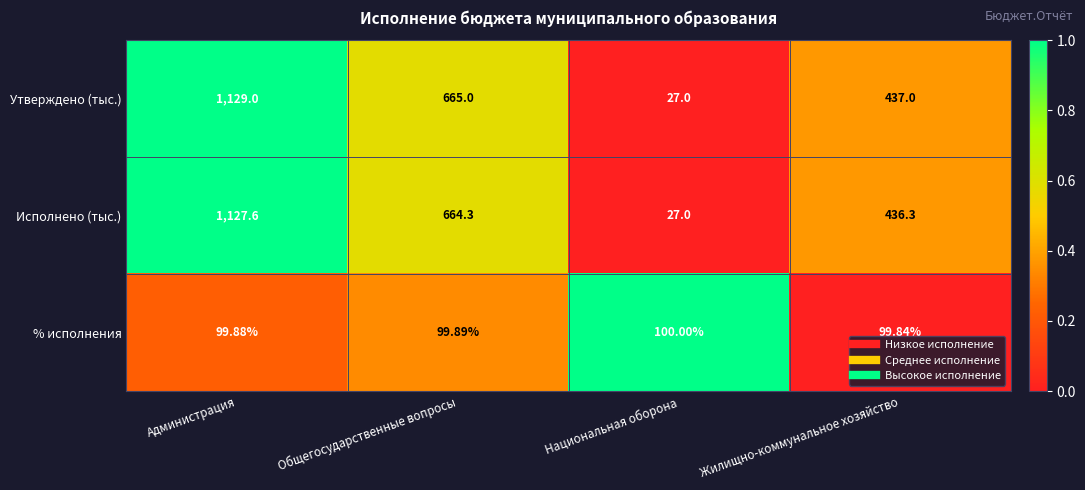

Is the value of Утверждено (тыс.) at Общегосударственные вопросы greater than the value of % исполнения at Общегосударственные вопросы?

Yes